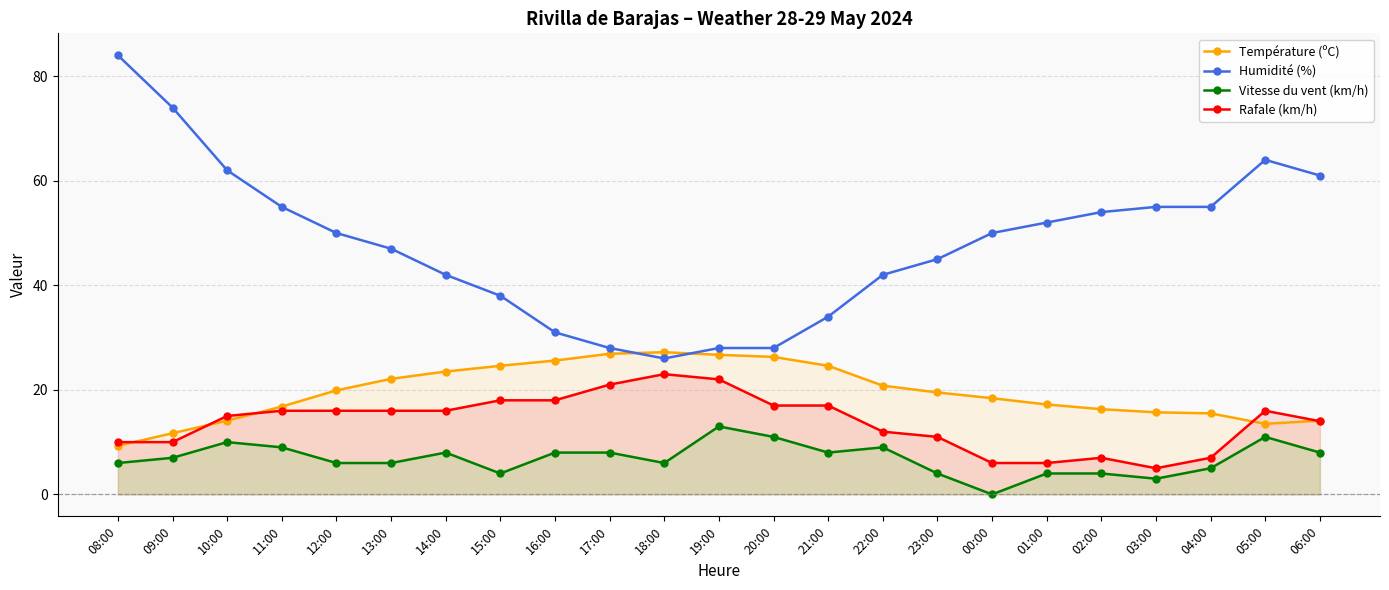

At which category is the sum across all series the highest?

08:00